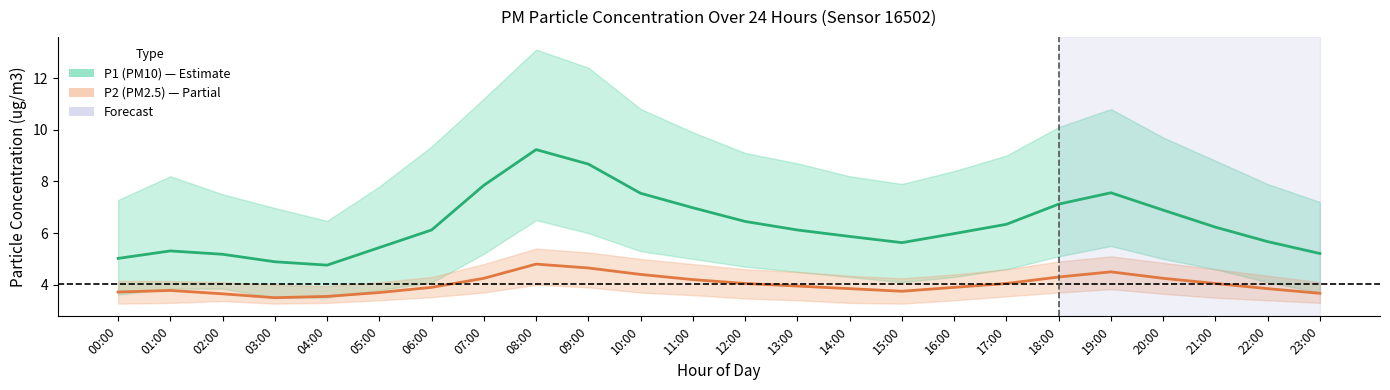

What is the value of the P1 center point at the 1st from the left?

5.0